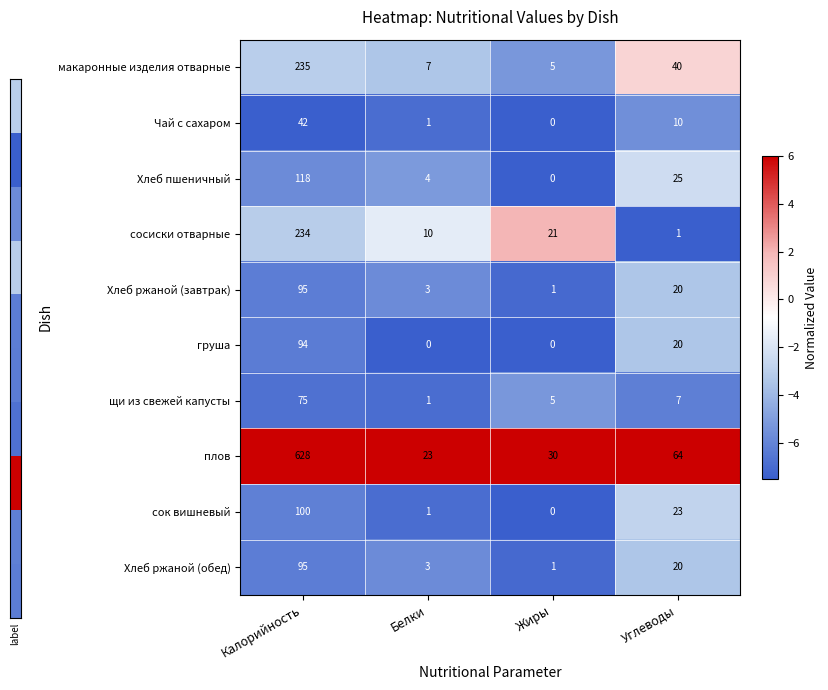

How many values in the груша series are below 20?

2